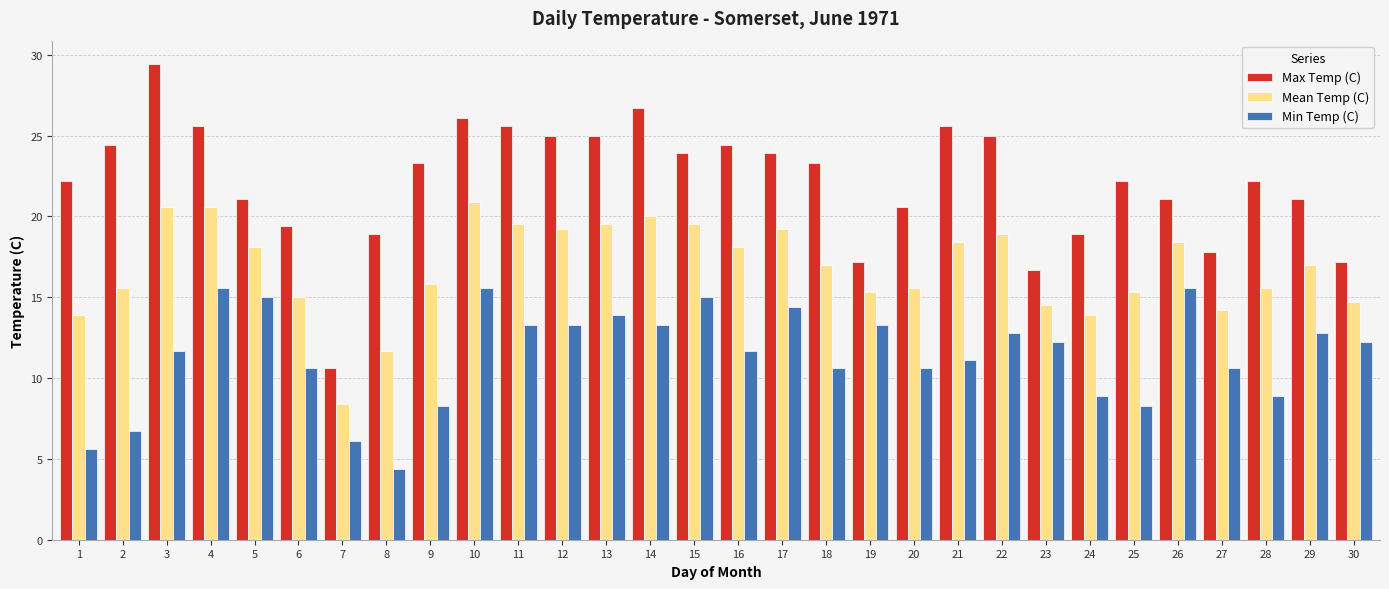

What are all the series names shown in the legend?

Max Temp (C), Mean Temp (C), Min Temp (C)